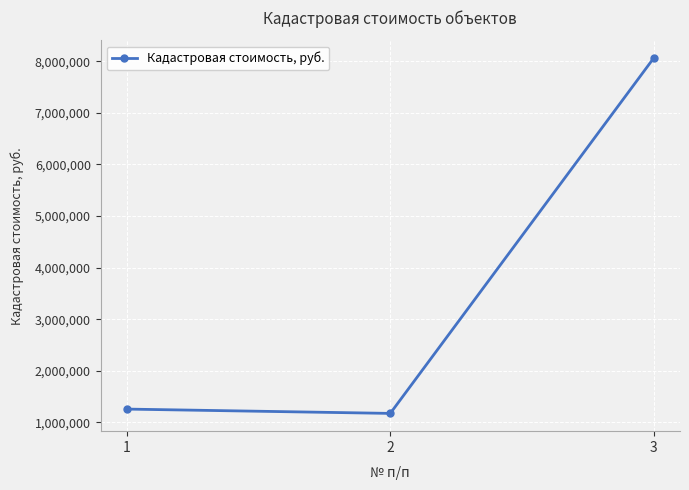

What value does the data have at 1?

1256350.4